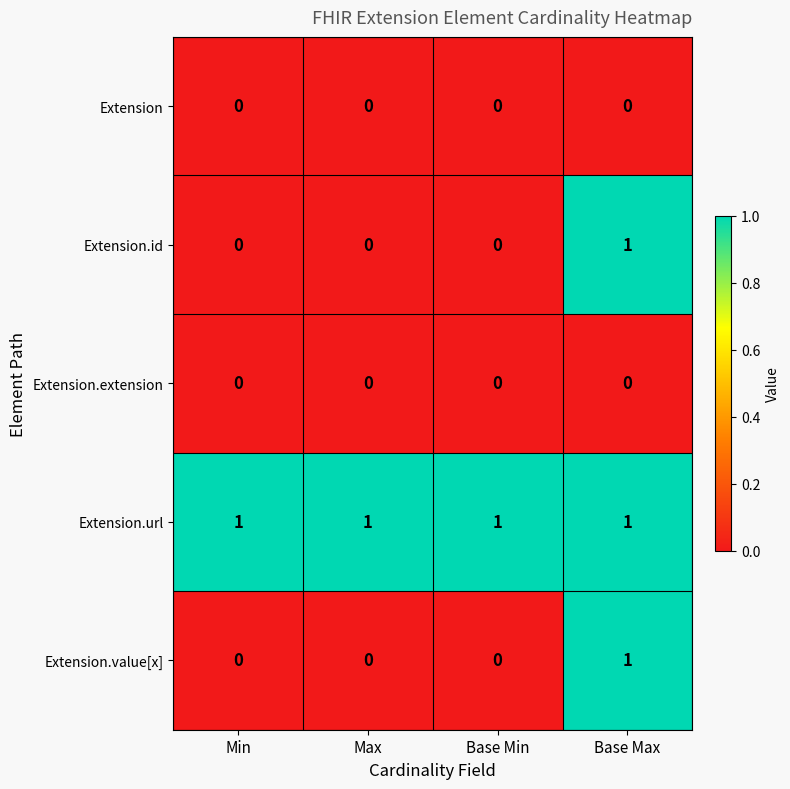

True or false: Extension has a value of 0 at Base Min.

True